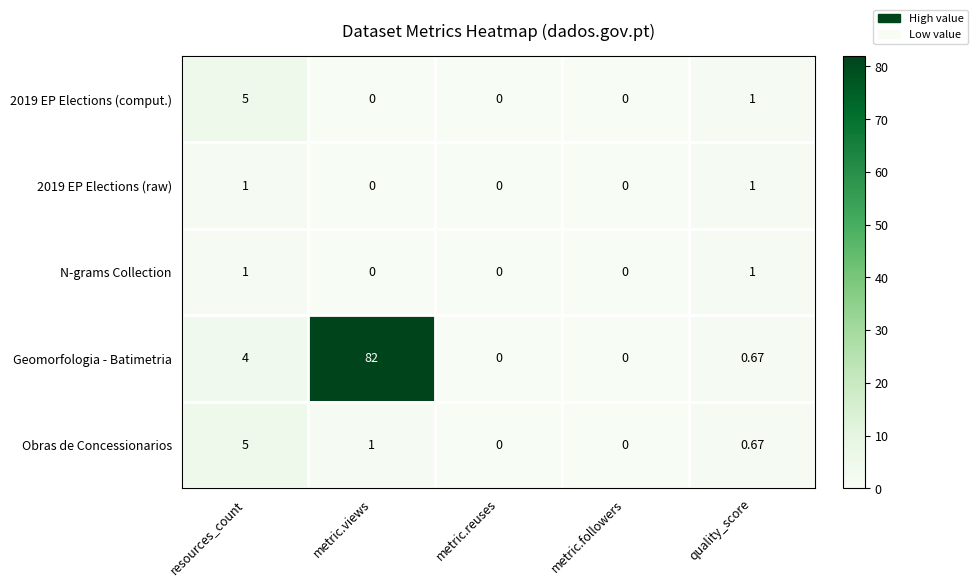

At which category does the chart reach its peak across all series?

metric.views